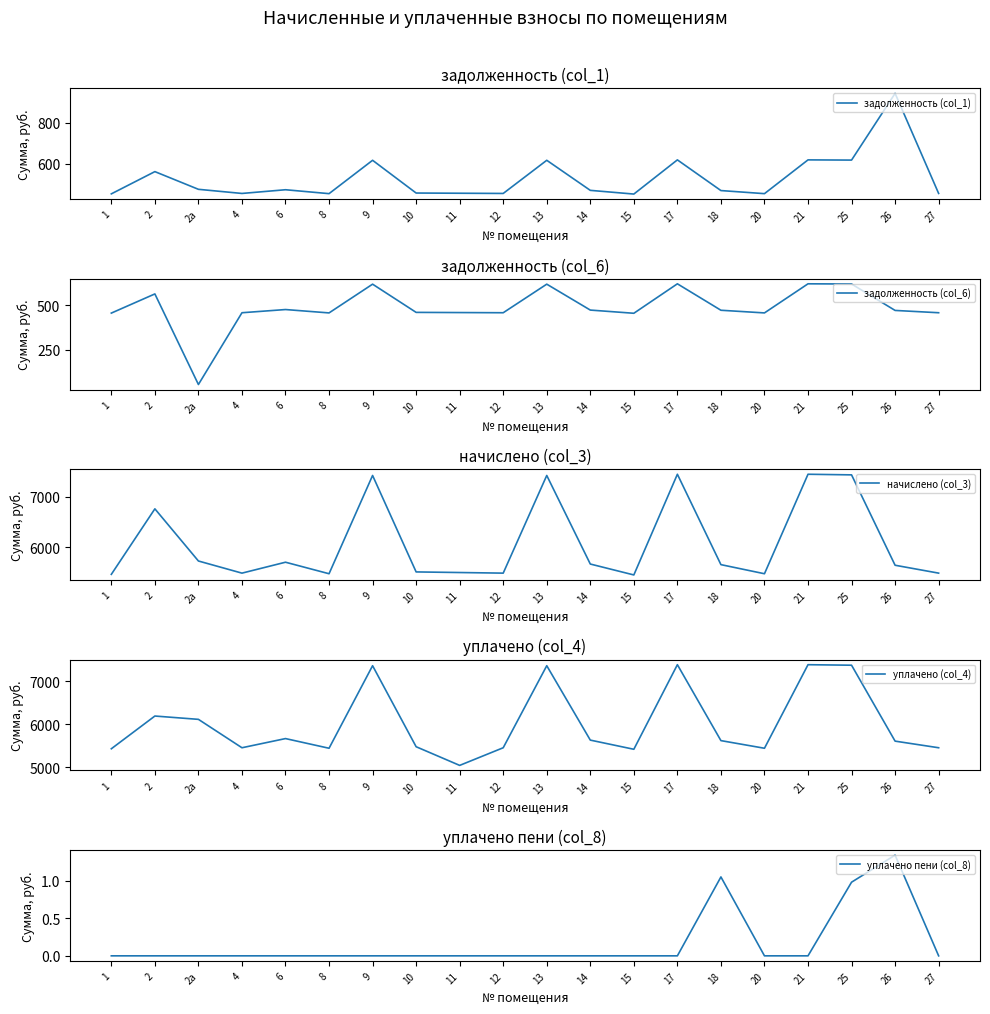

Which series changed the most between 2 and 2а?

начислено (col_3)